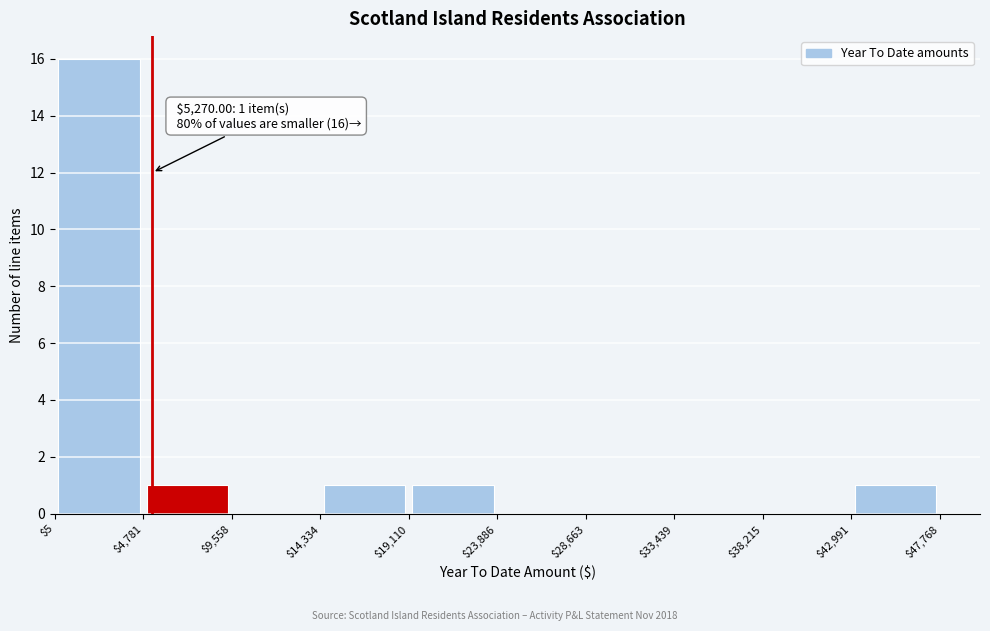

Which range on the x-axis has the tallest bar?

$5 to $4,781